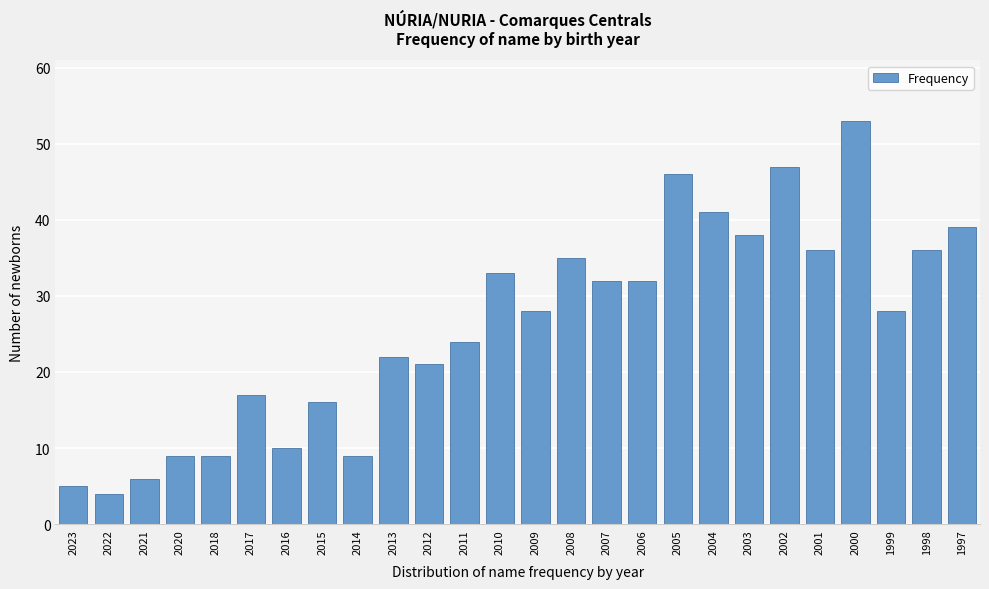

Reading left to right, extract all data points from this chart.

2023=5	2022=4	2021=6	2020=9	2018=9	2017=17	2016=10	2015=16	2014=9	2013=22	2012=21	2011=24	2010=33	2009=28	2008=35	2007=32	2006=32	2005=46	2004=41	2003=38	2002=47	2001=36	2000=53	1999=28	1998=36	1997=39